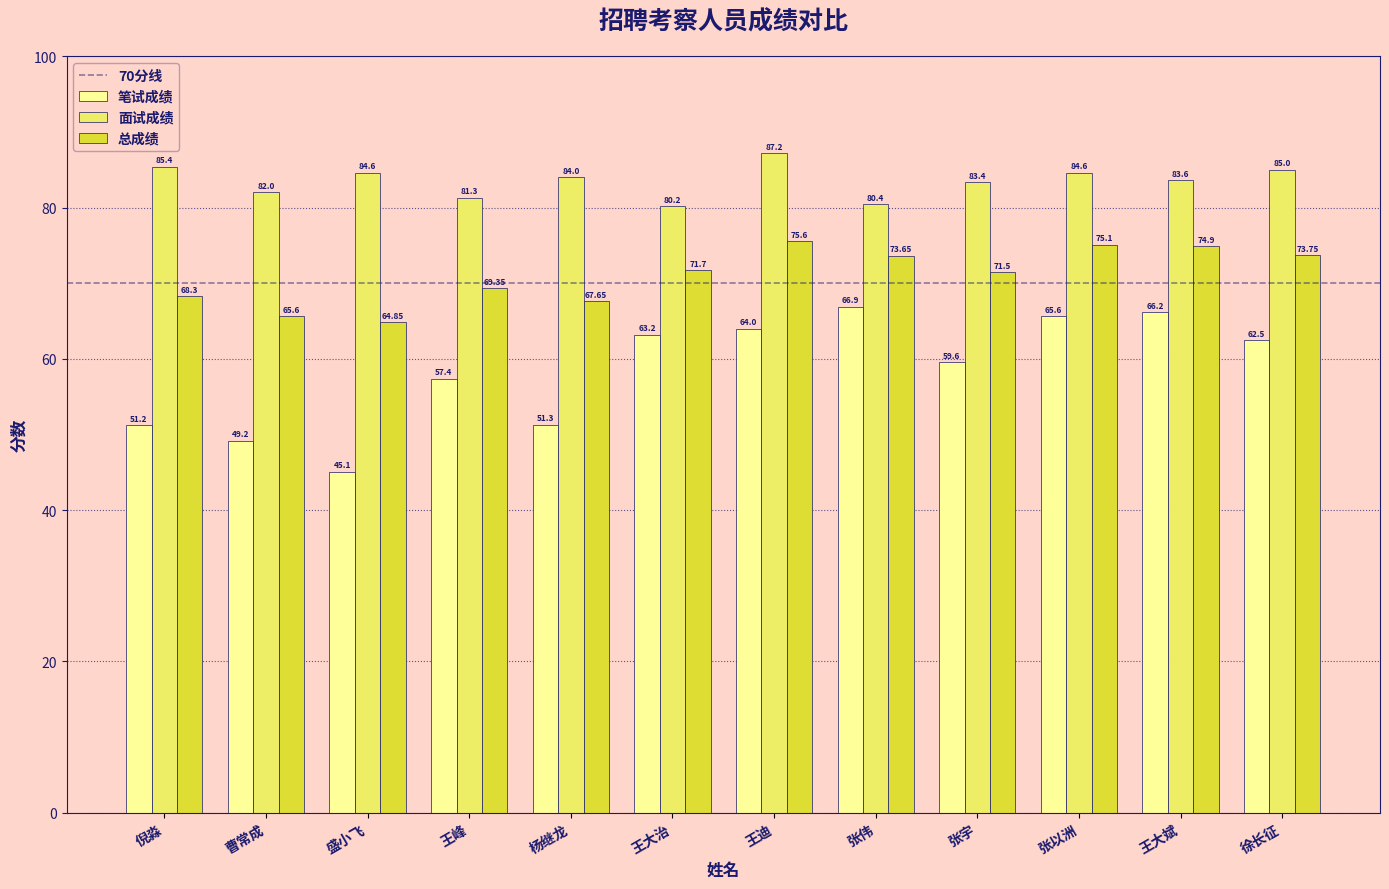

Which series has the largest total across all categories?

面试成绩